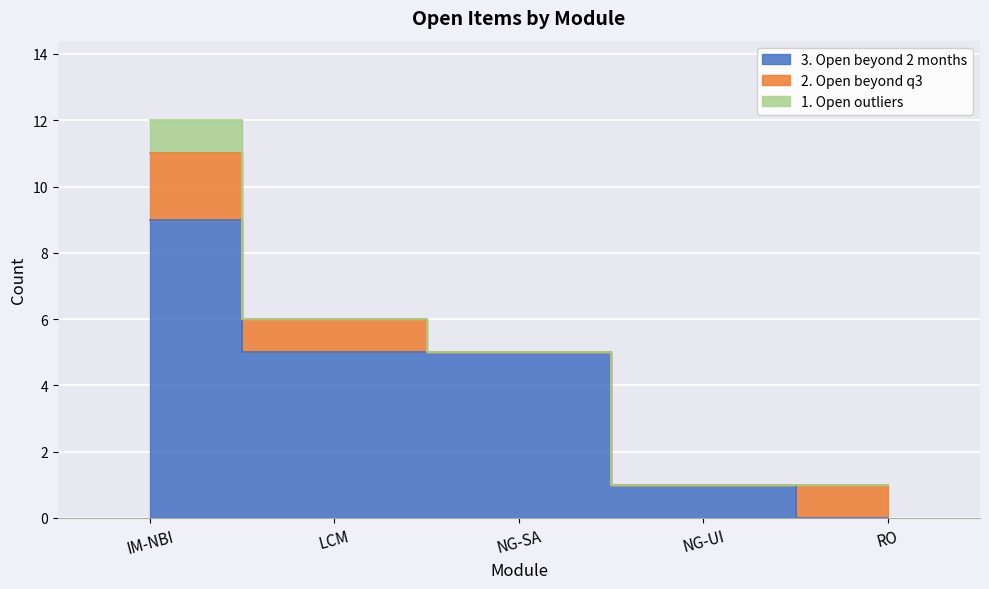

At which category does the chart reach its peak across all series?

IM-NBI